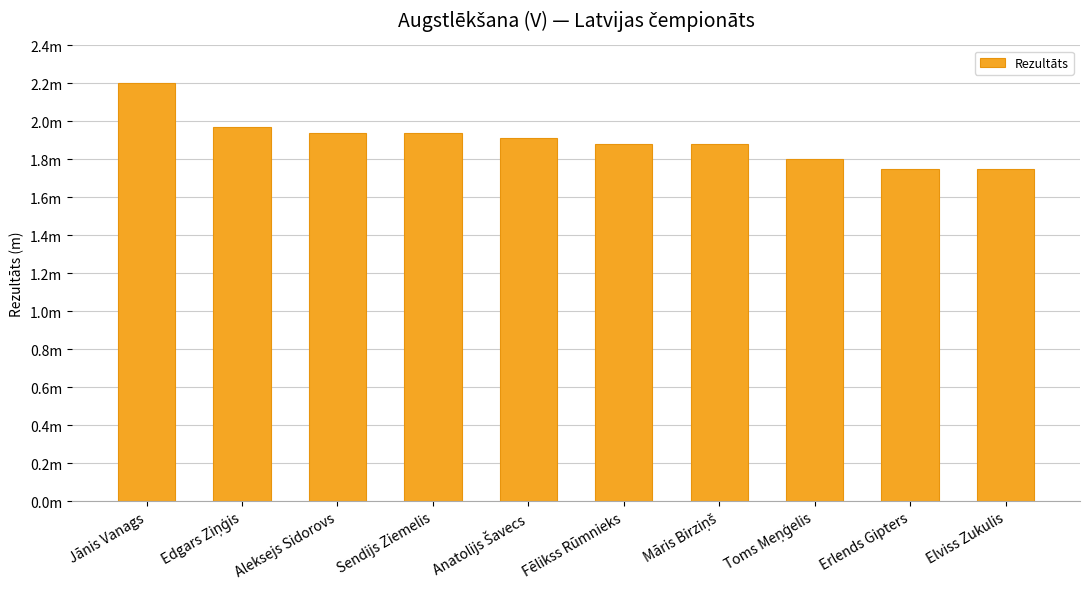

Are the bars horizontal?

No